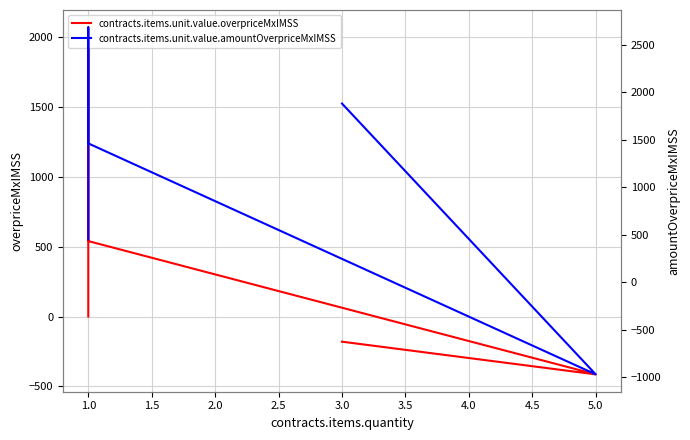

What are all the series names shown in the legend?

contracts.items.unit.value.overpriceMxIMSS, contracts.items.unit.value.amountOverpriceMxIMSS